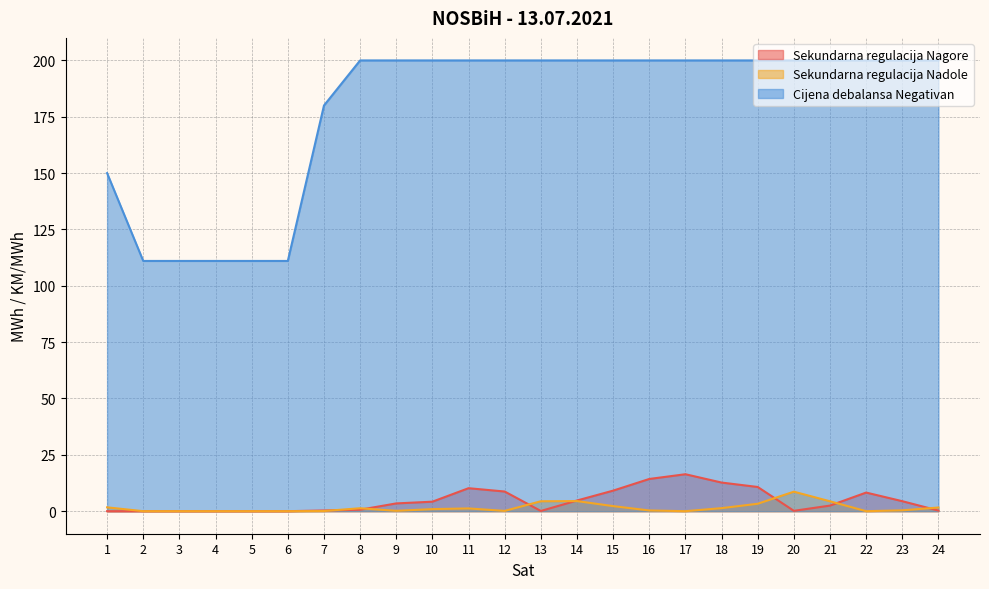

Which series has the widest spread of values?

Cijena debalansa Negativan